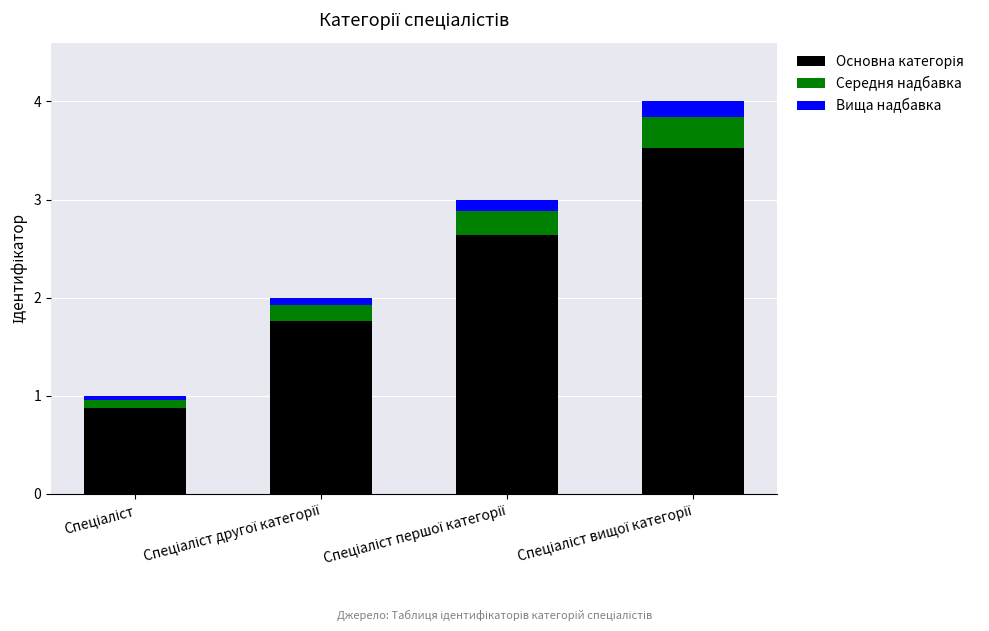

Does the chart contain any negative values?

No